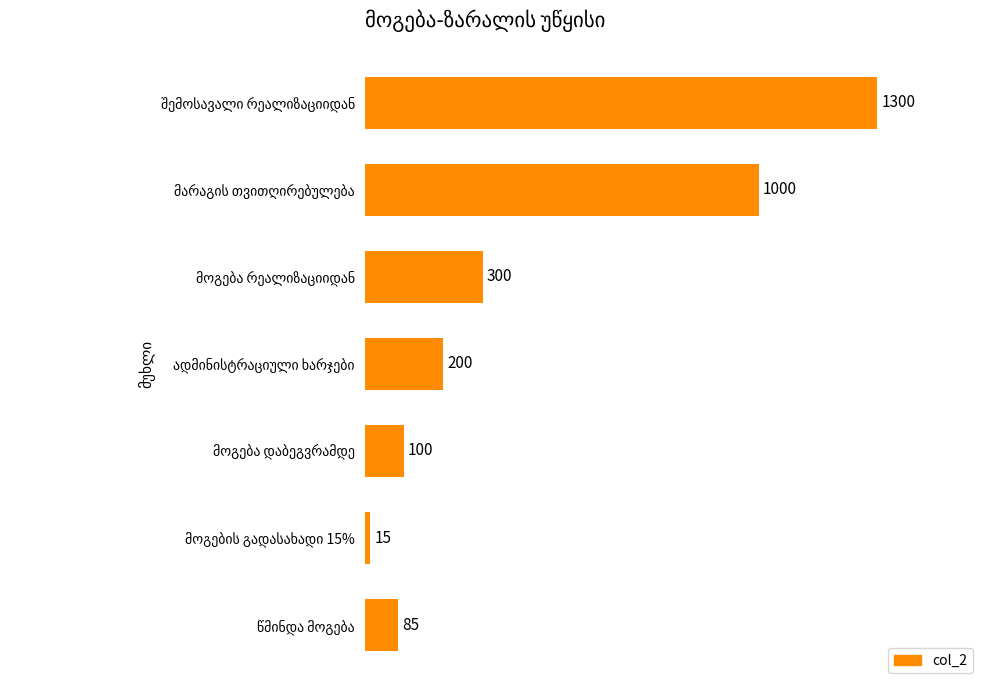

What is the difference between the maximum and minimum values?

1285